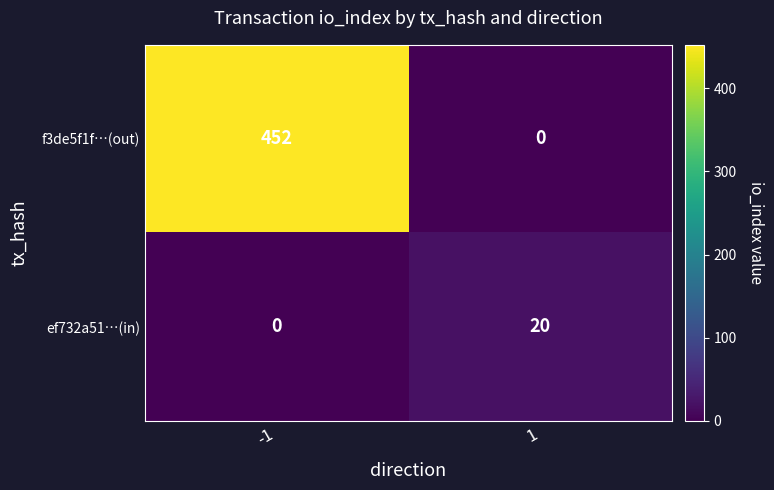

Which series has the widest spread of values?

f3de5f1f…(out)